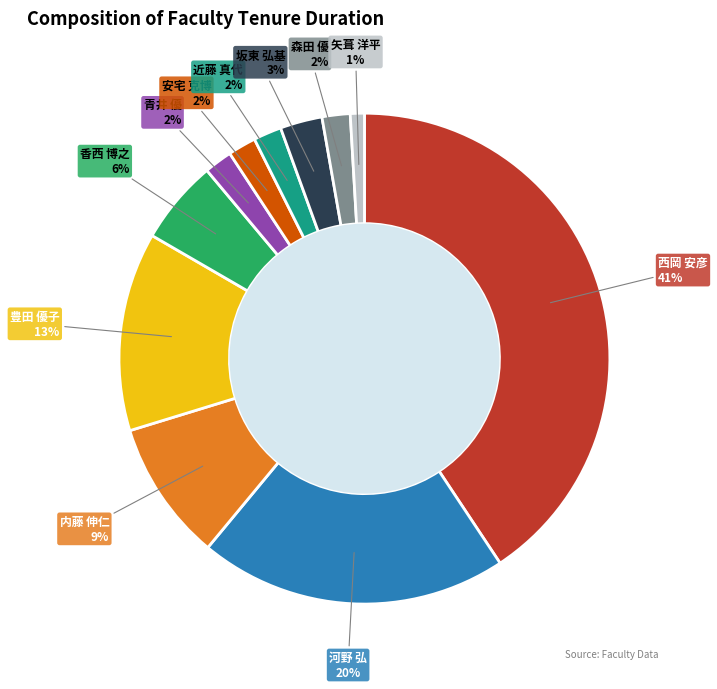

Is there a majority slice in this chart?

No